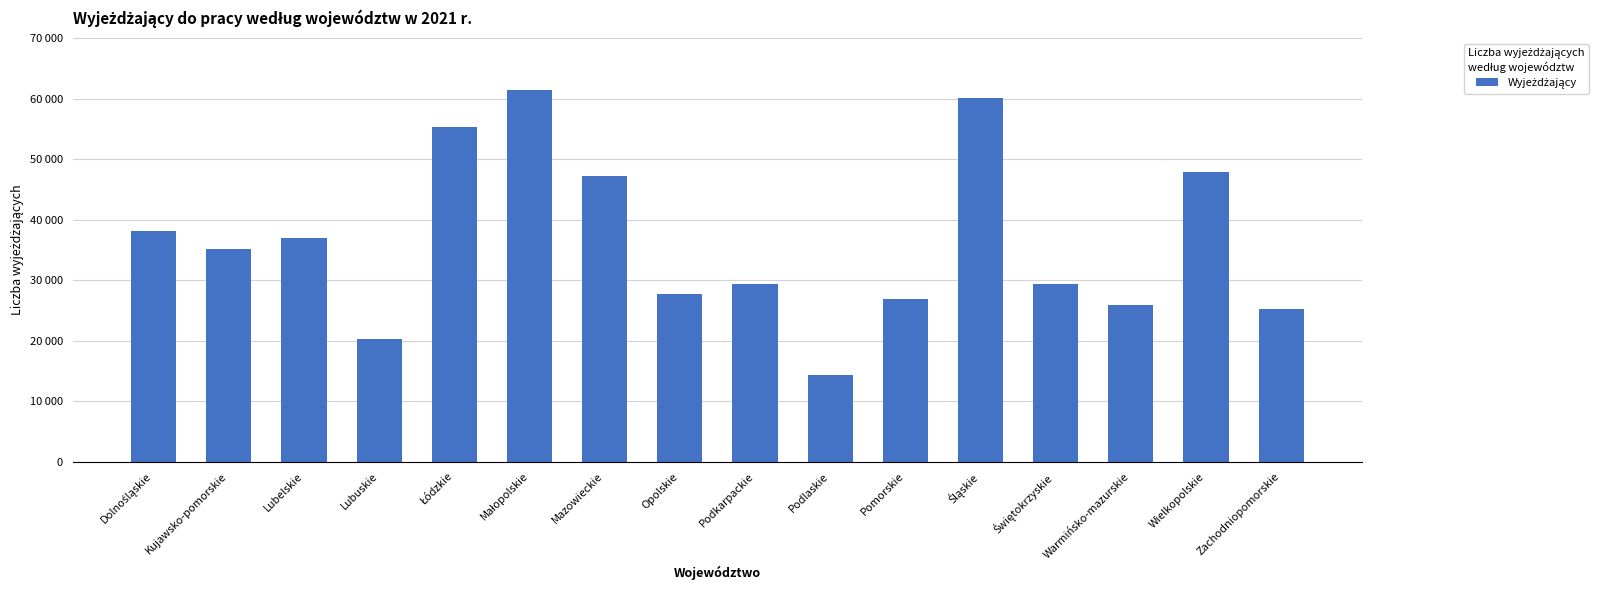

Does the chart contain any negative values?

No